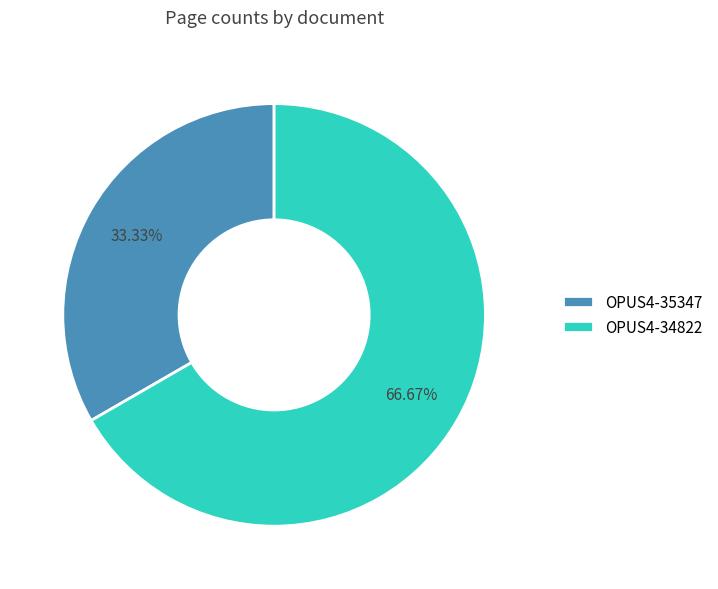

Count the number of slices in the pie.

2